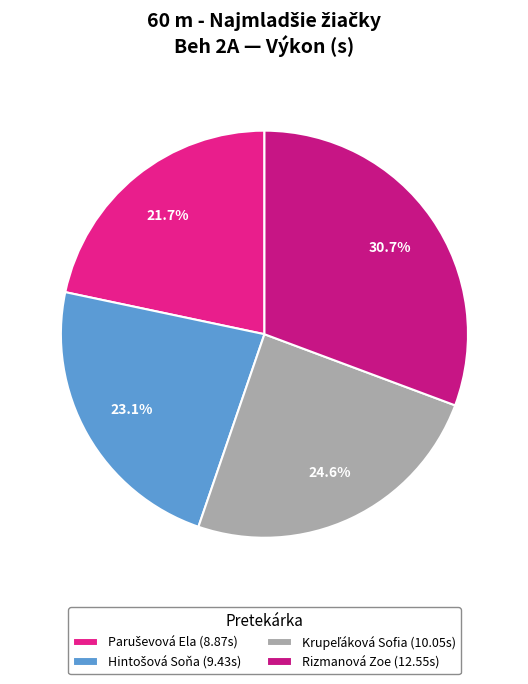

Count the number of slices in the pie.

4